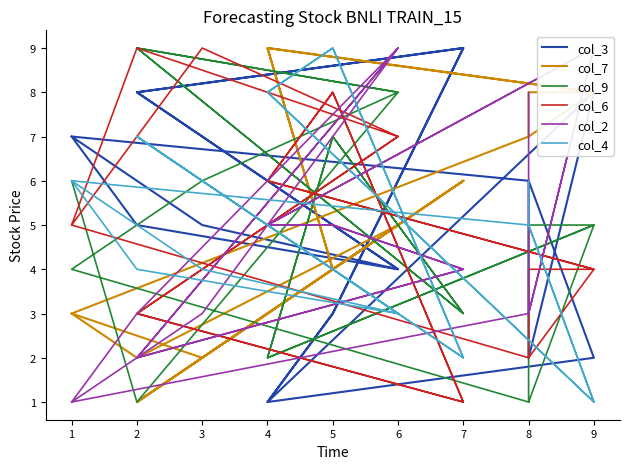

Which series has the widest spread of values?

col_3